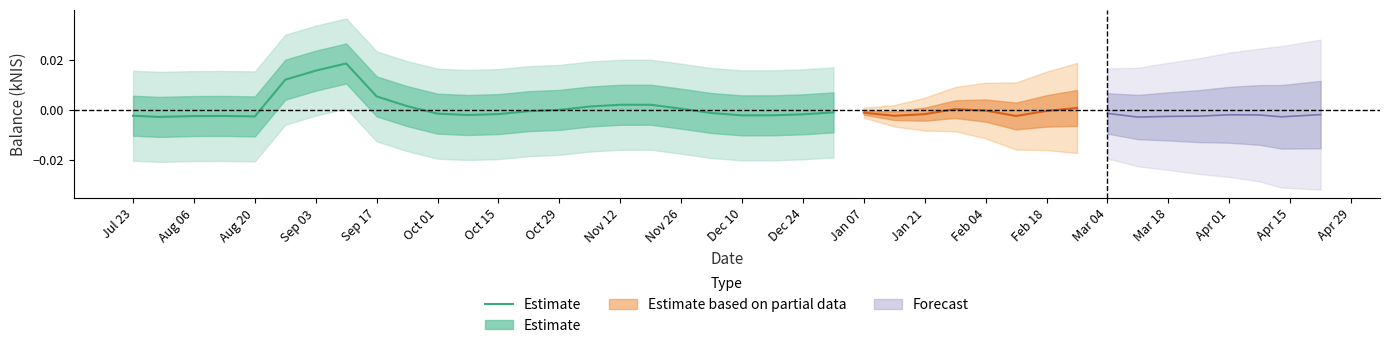

Where is the data nearest to the value 0?

Oct 29